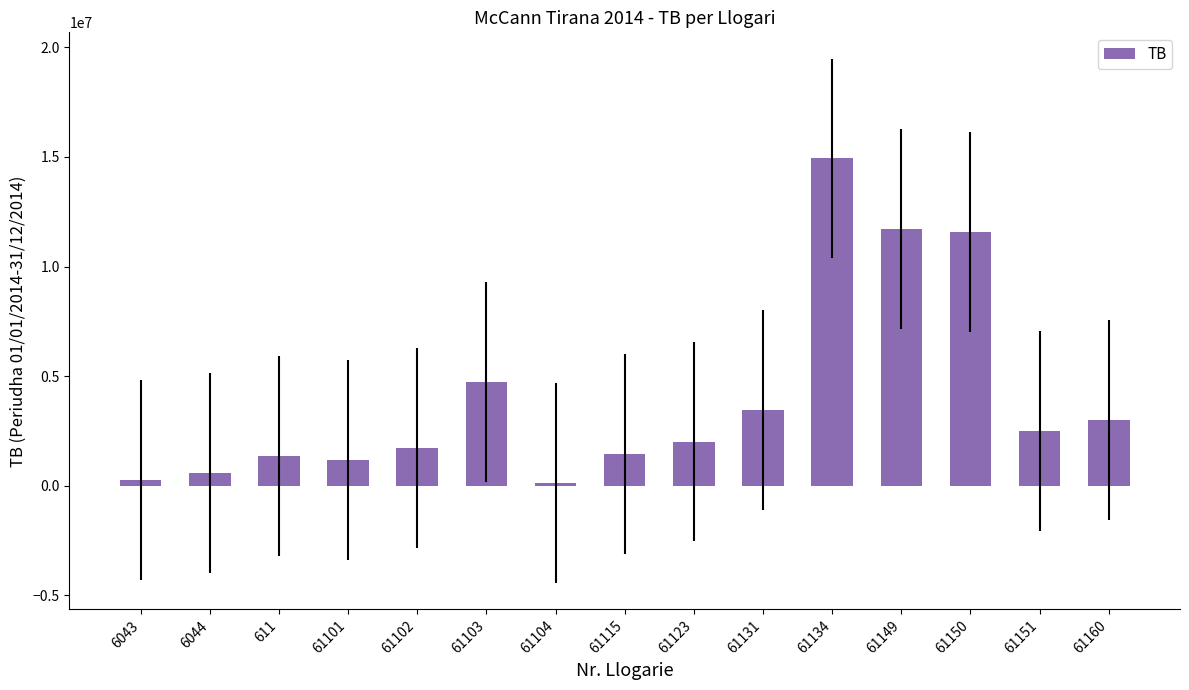

The value at 61150 is 11574631.1. True or false?

True